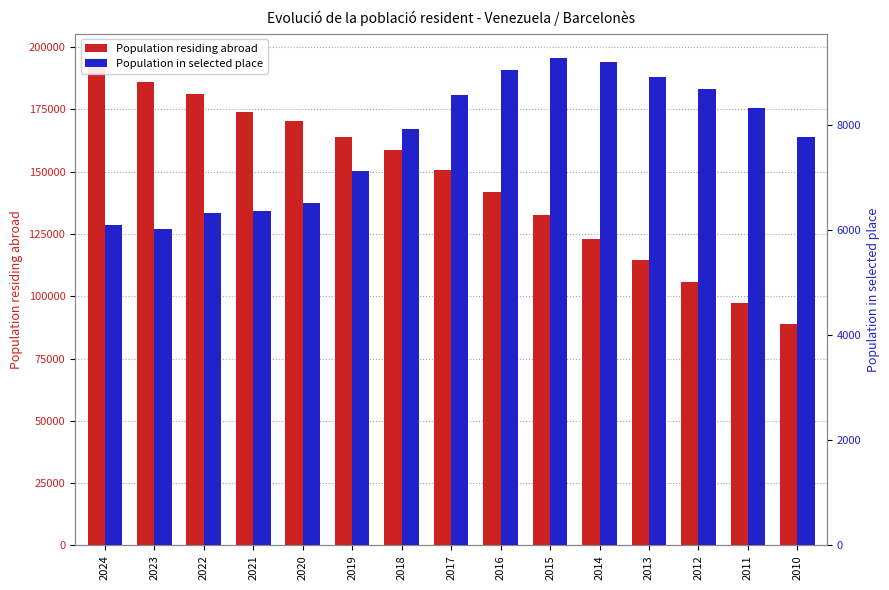

Which has a higher value, 2011 or 2010?

2011